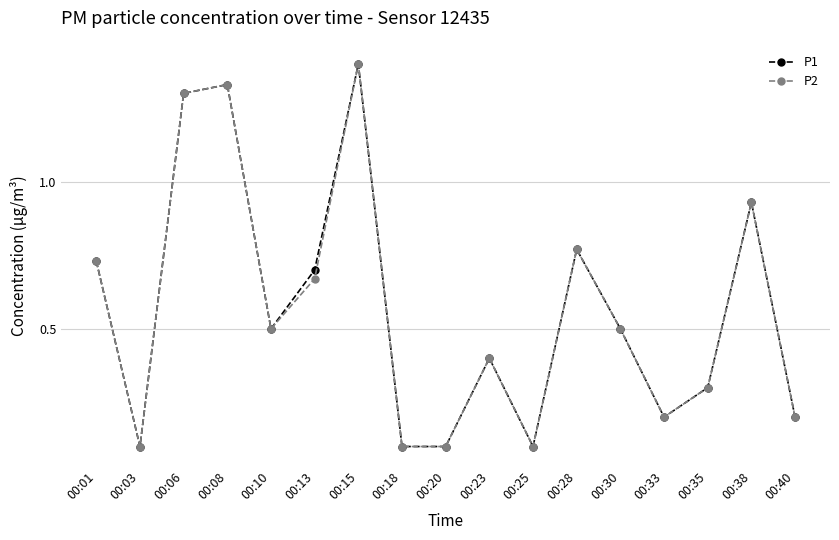

Does the chart have visible grid lines?

Yes